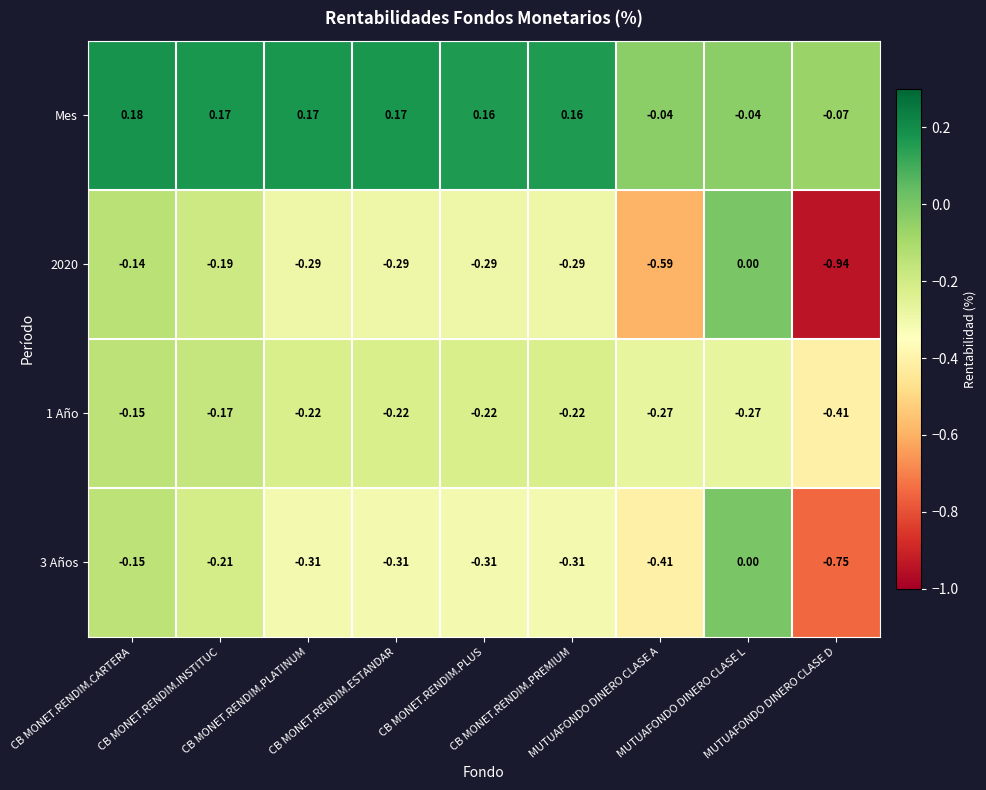

Which series has the largest total across all categories?

Mes